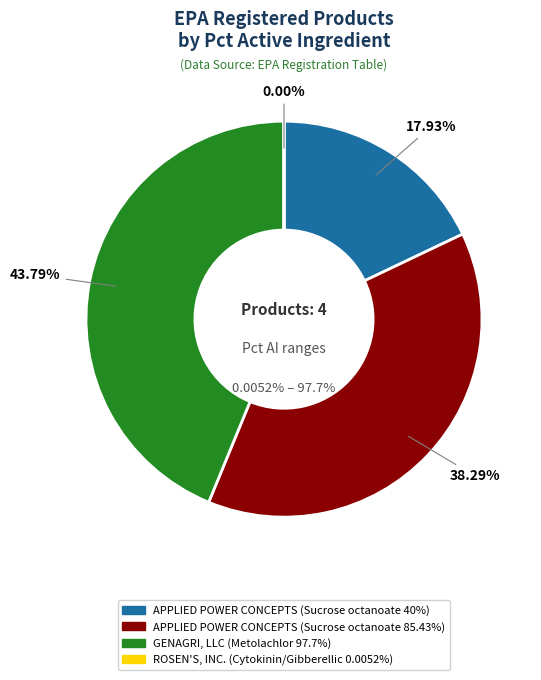

What is the change in value from APPLIED POWER CONCEPTS (85.43%) to GENAGRI, LLC (97.7%)?

+12.3